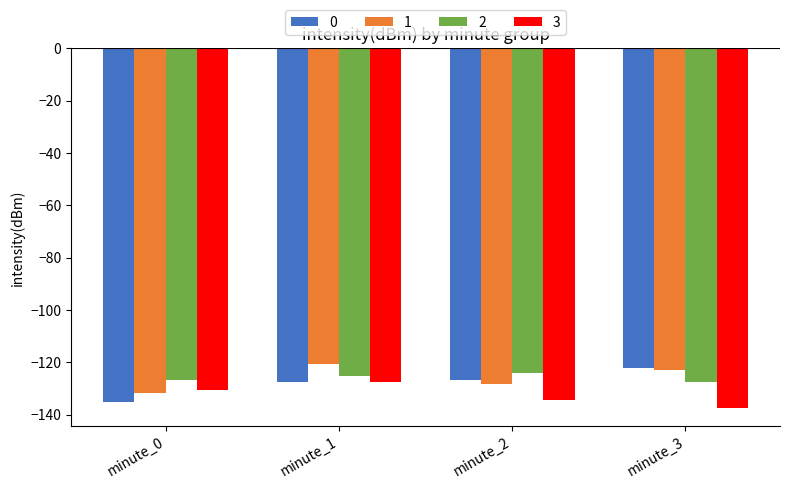

Does the chart contain stacked bars?

No